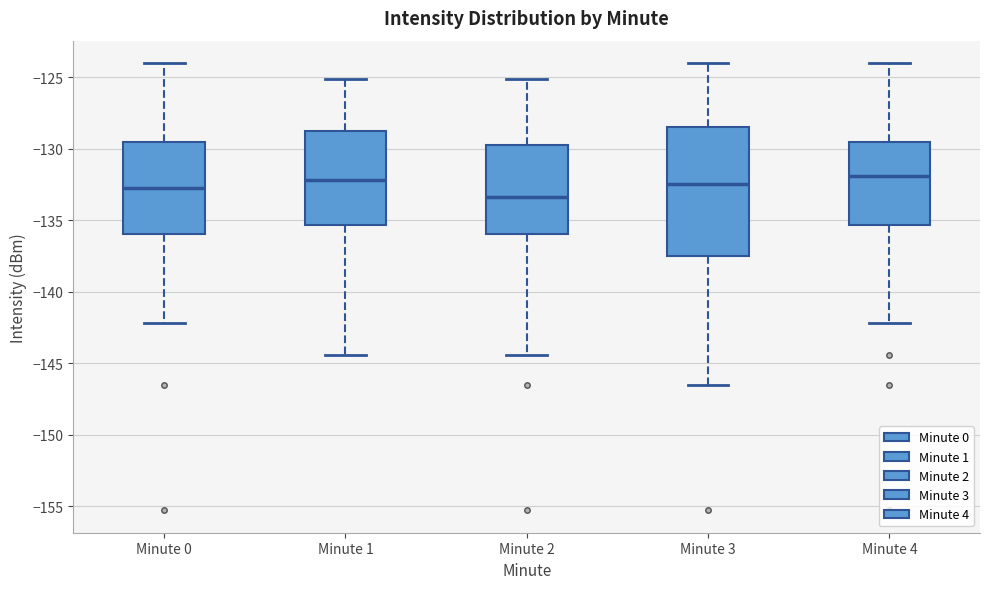

Which box has the lowest median line?

Minute 2